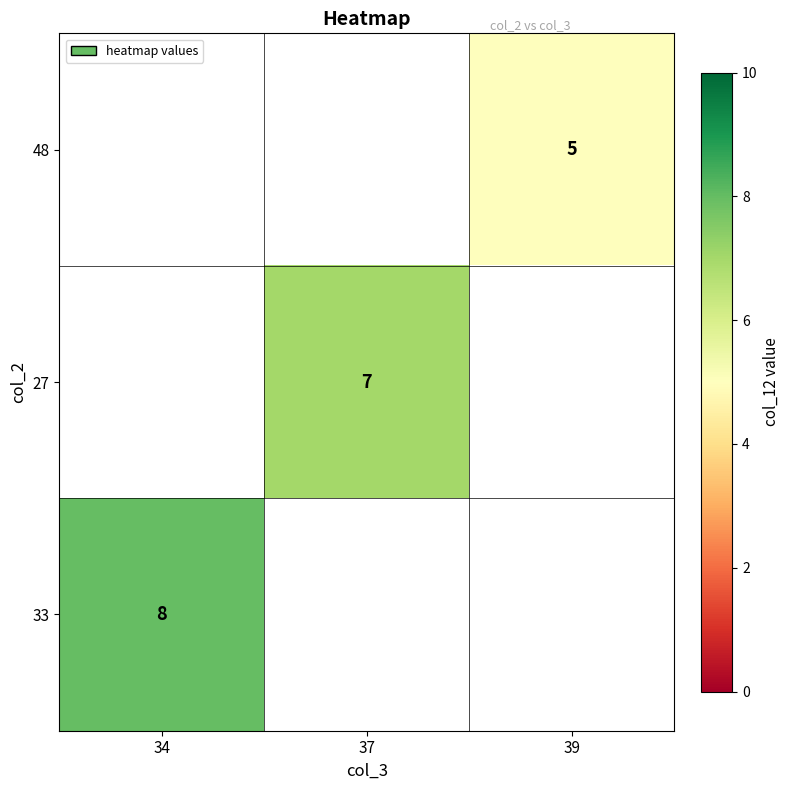

True or false: 27 has a value of 9 at 37.

False